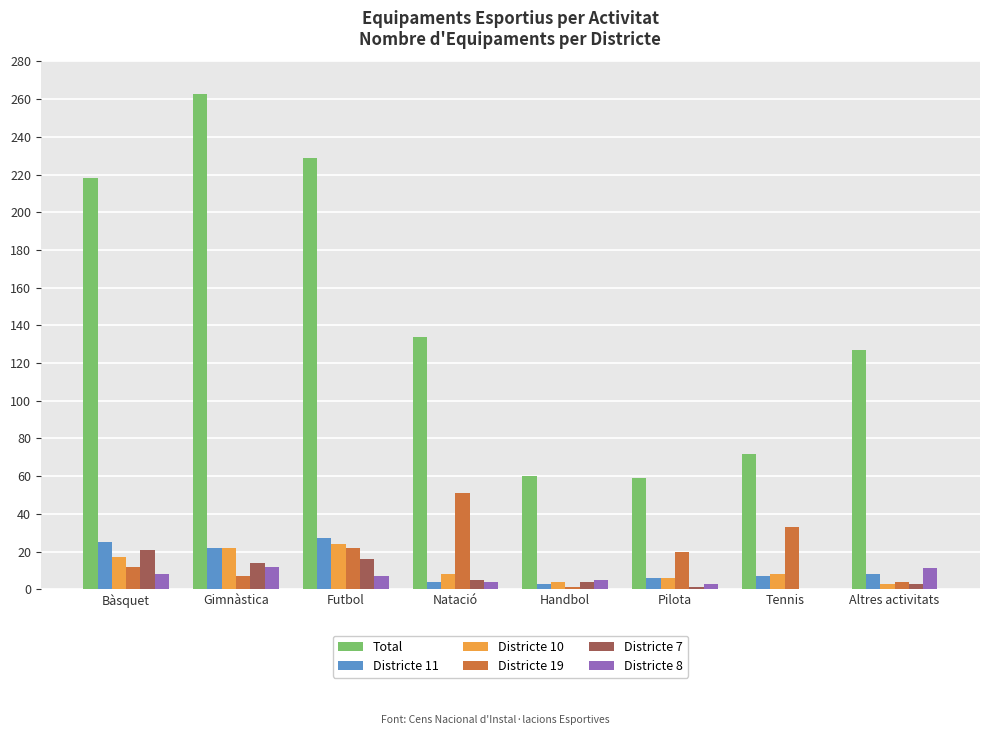

At which category is the sum across all series the highest?

Gimnàstica